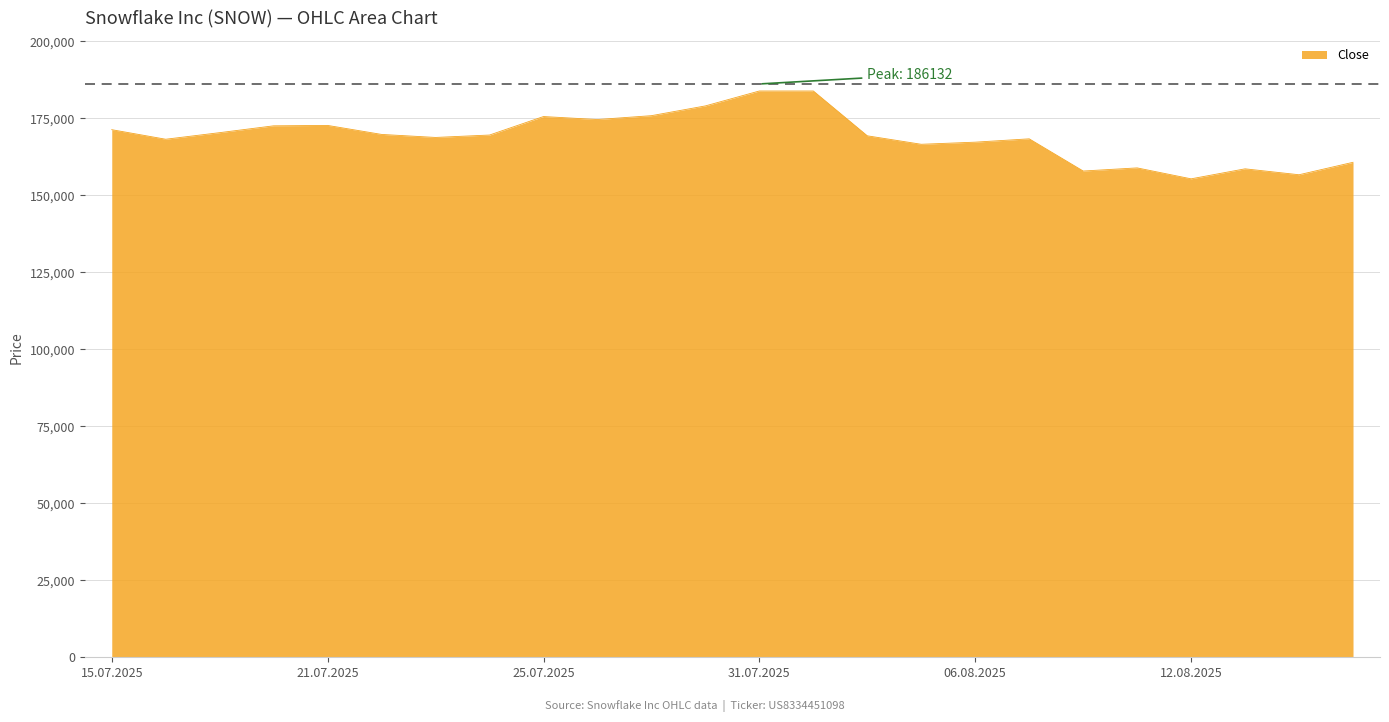

What is the difference between the maximum and minimum values?

28517